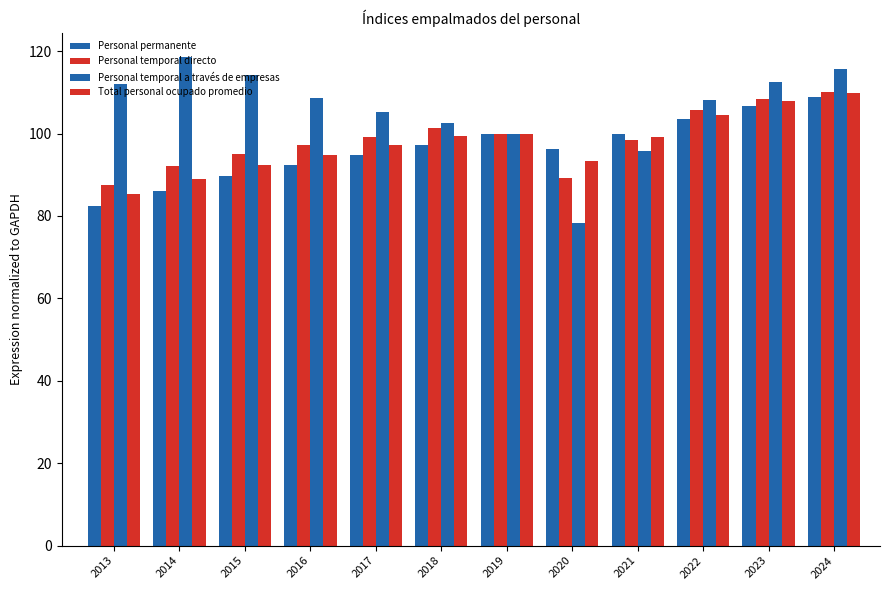

Which category has the lowest value across all series?

2020